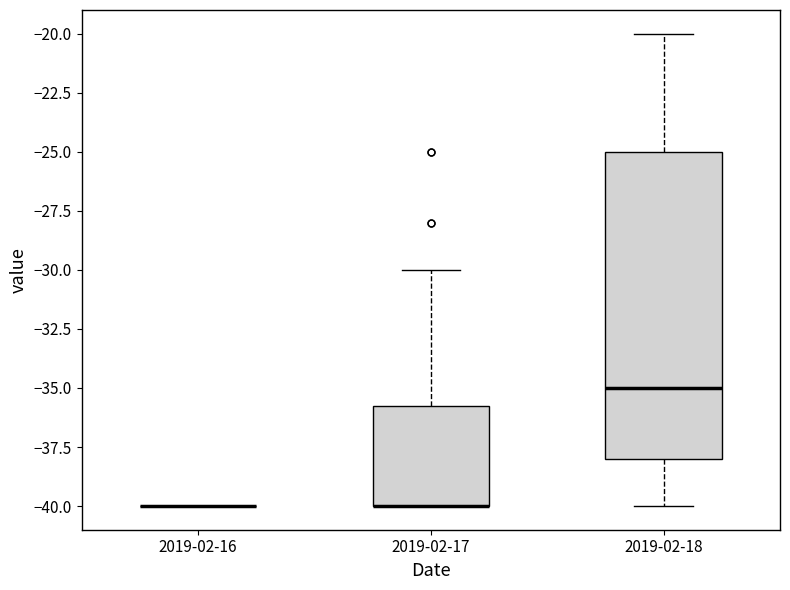

Which box is the tallest, from its lower edge to its upper edge?

2019-02-18